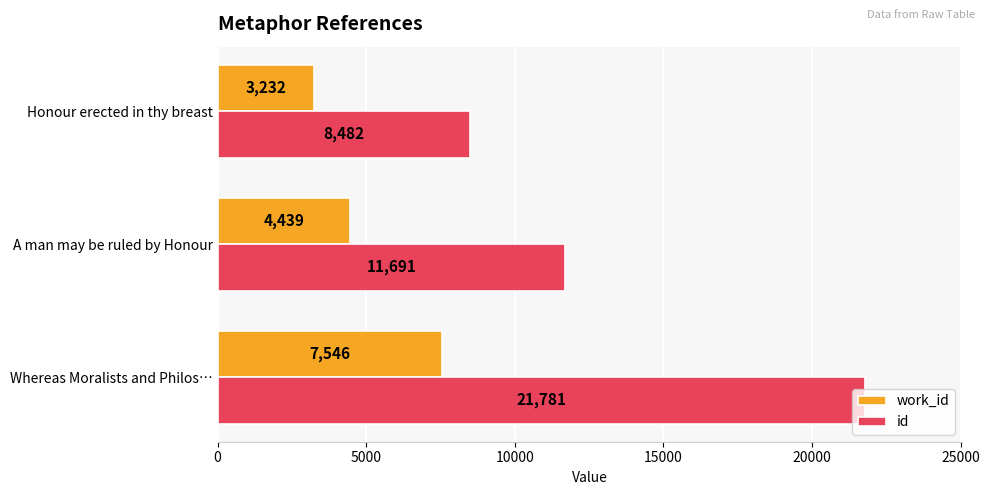

List the series in order of their overall mean, lowest first.

work_id, id